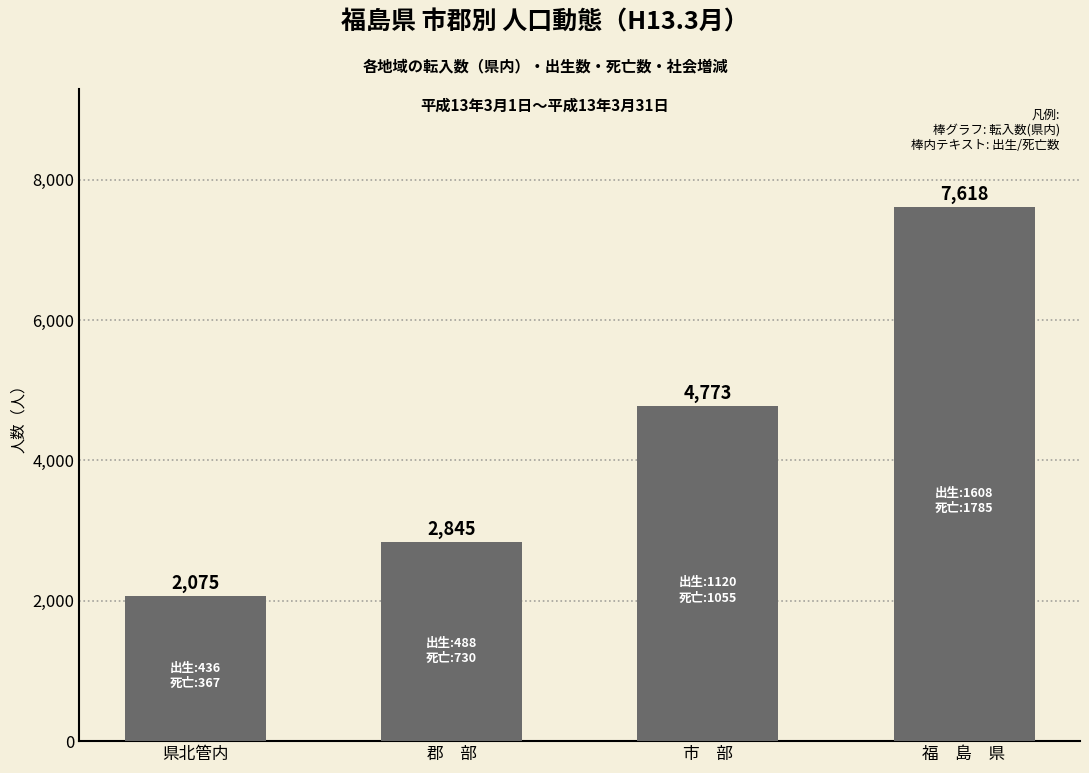

List the labels in order of value, smallest first.

県北管内, 郡　部, 市　部, 福　島　県